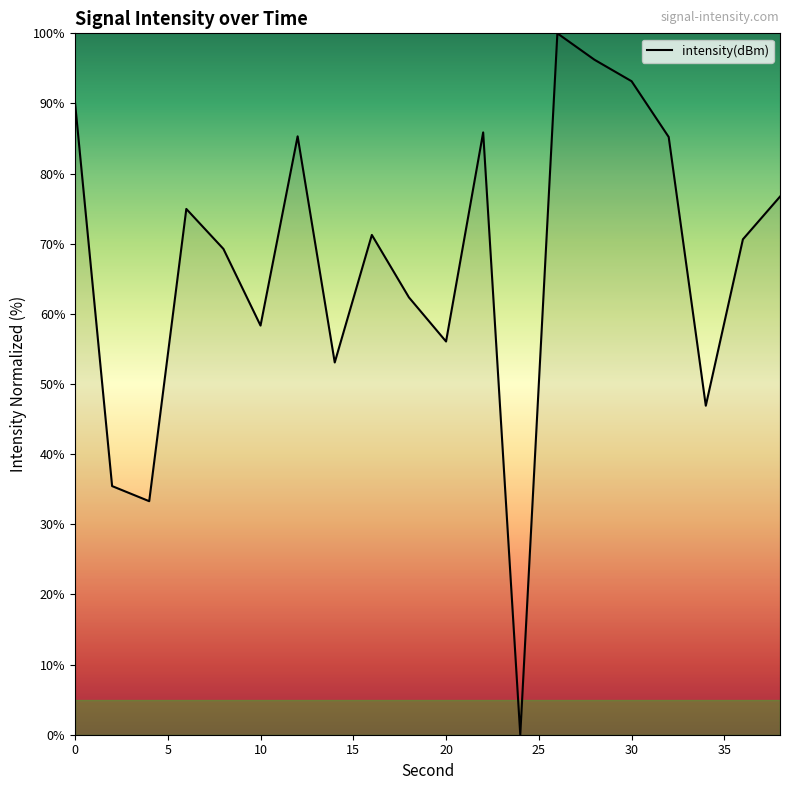

What is the maximum value shown in the chart?

100.0